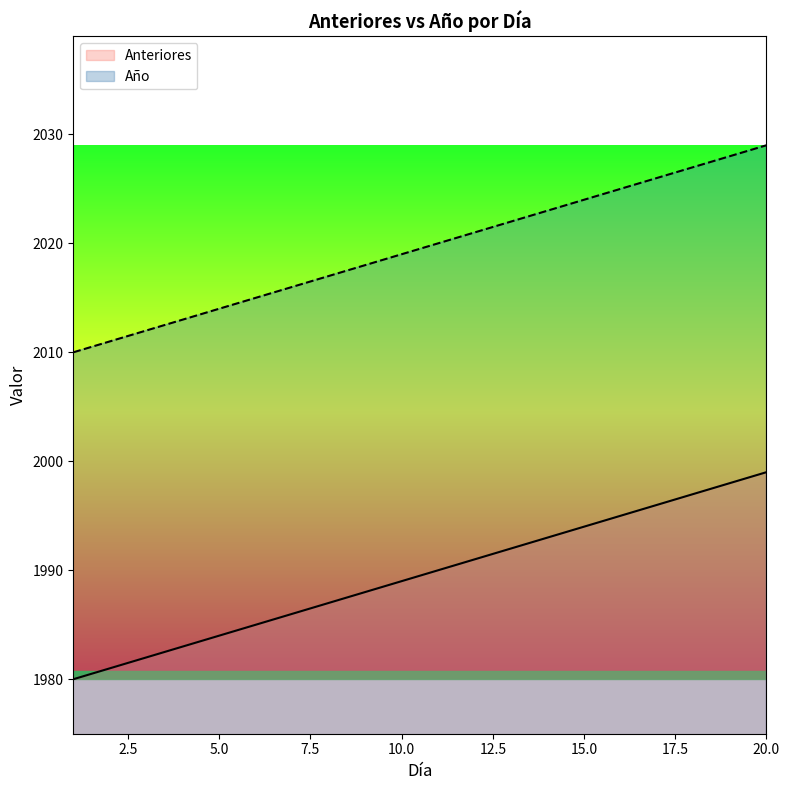

True or false: Anteriores and Año intersect in this chart.

False